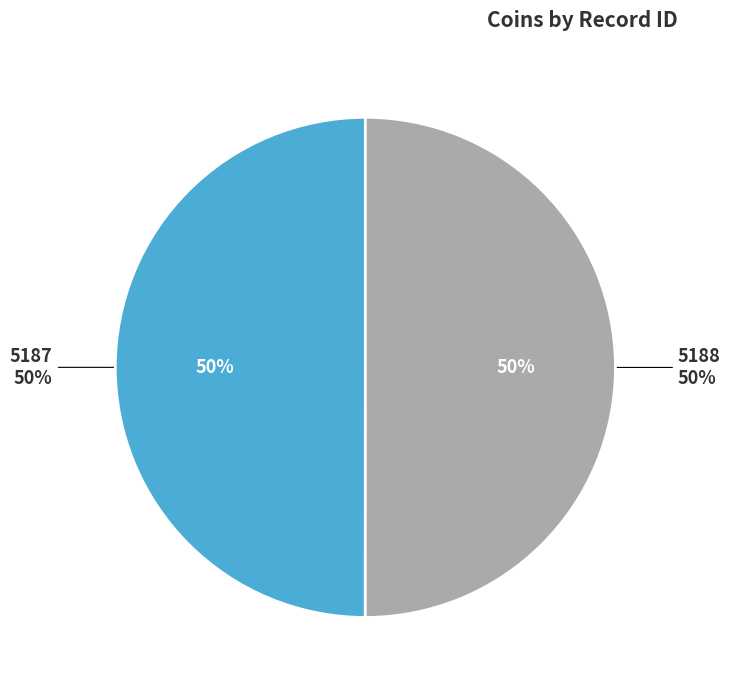

Which has a higher value, 5188 or 5187?

5188